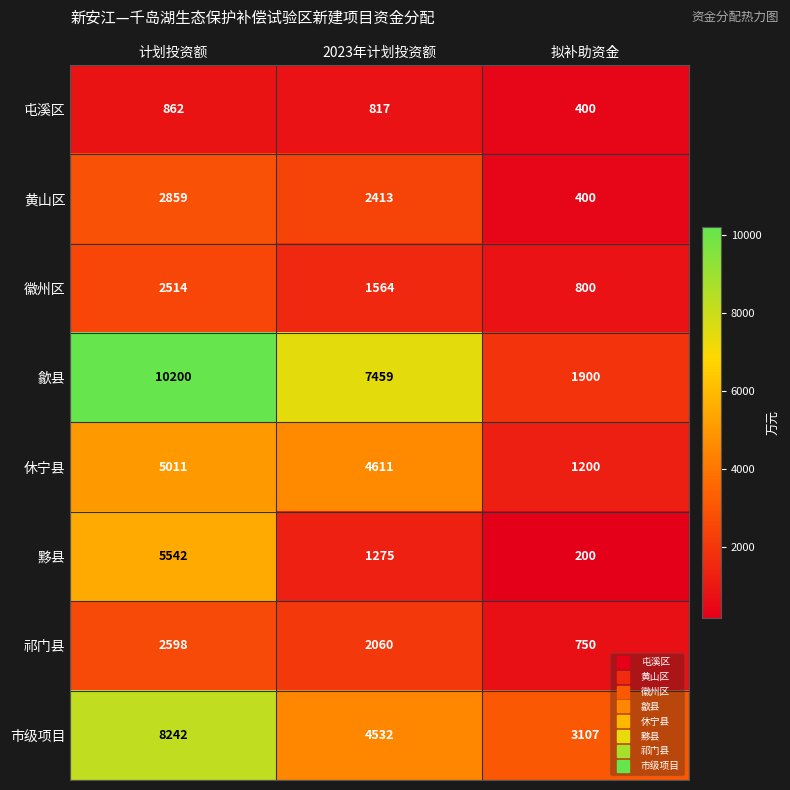

At which category is the sum across all series the highest?

计划投资额